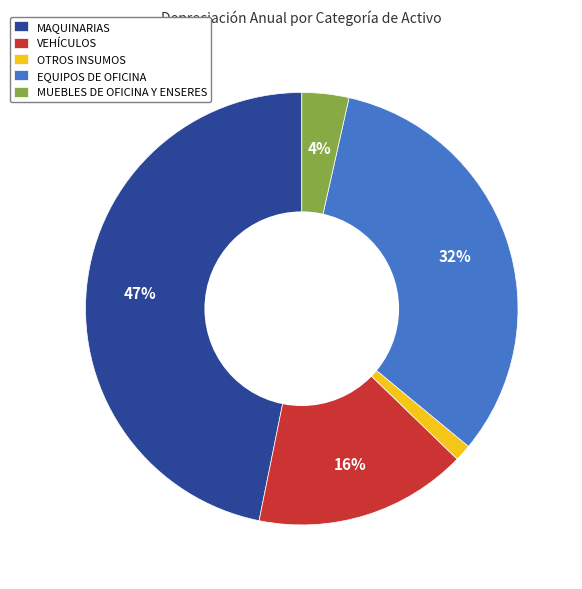

What is the smallest slice in the pie chart?

OTROS INSUMOS